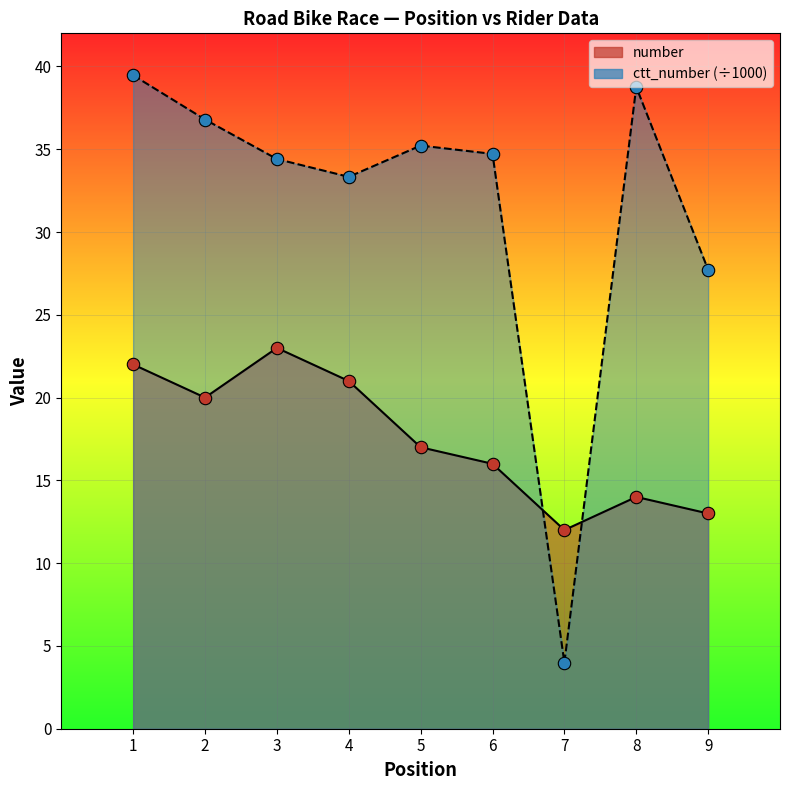

Is the value of ctt_number at 4 greater than the value of number at 2?

Yes